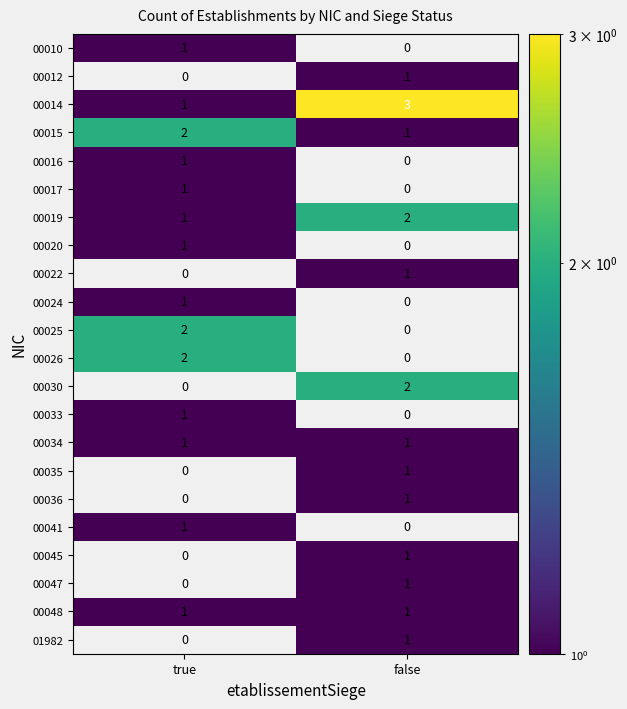

Which category has the highest value across all series?

false